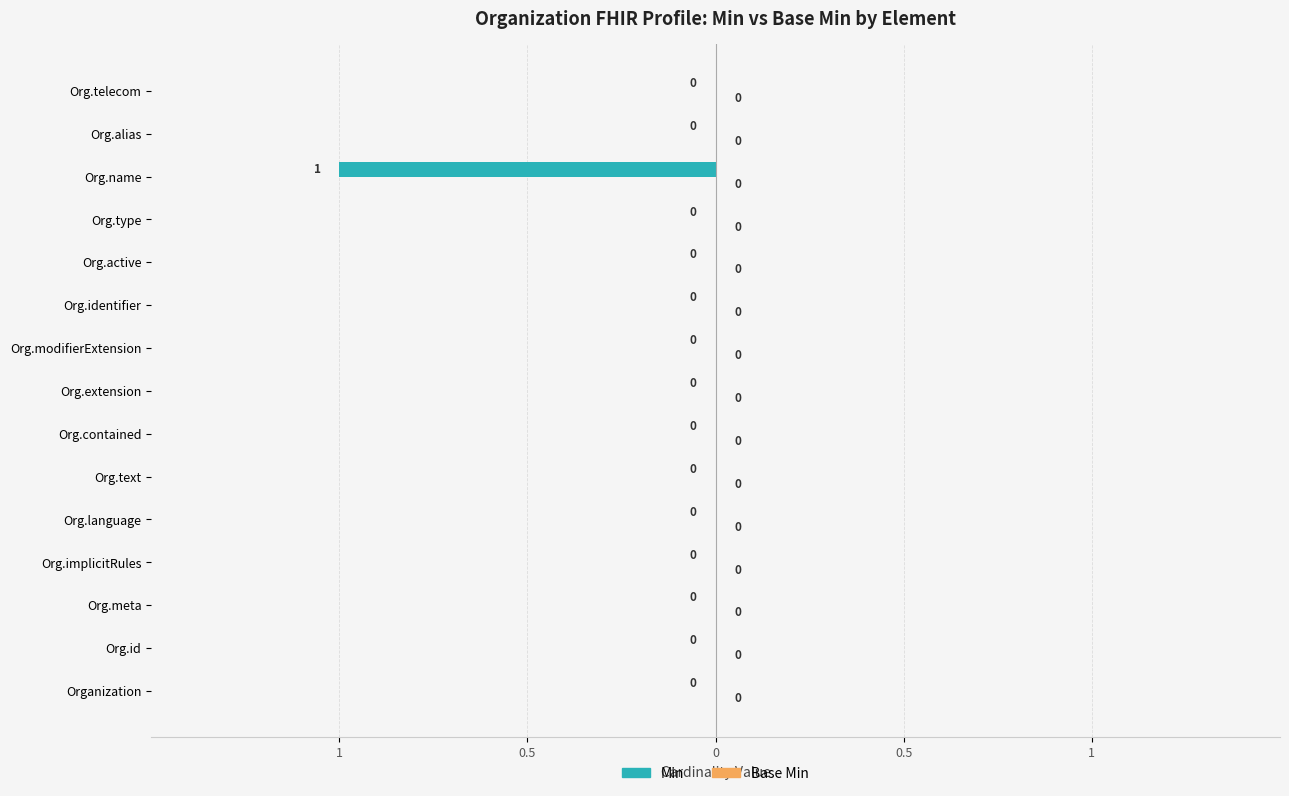

Are the bars horizontal?

Yes